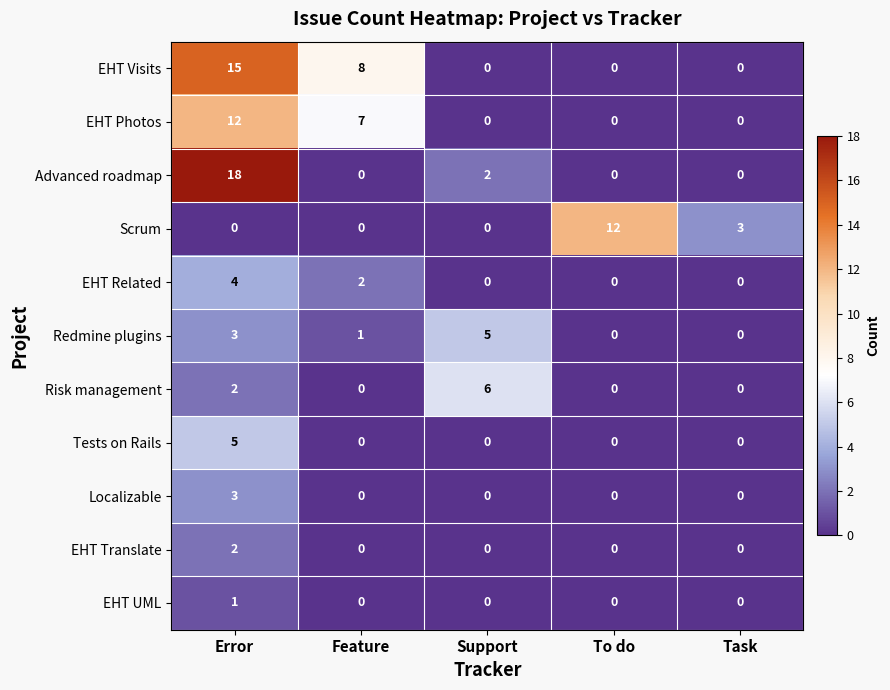

At which category is the sum across all series the highest?

Error